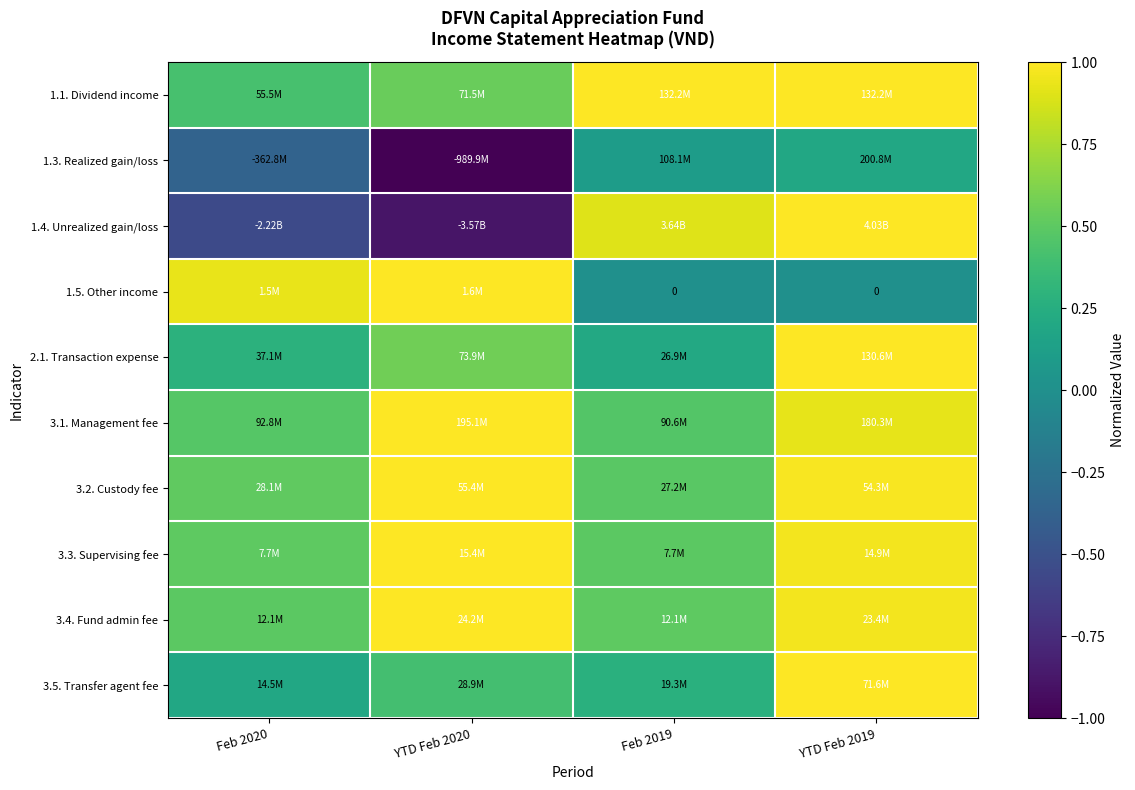

What is the difference between the highest and lowest values at YTD Feb 2019?

1.0